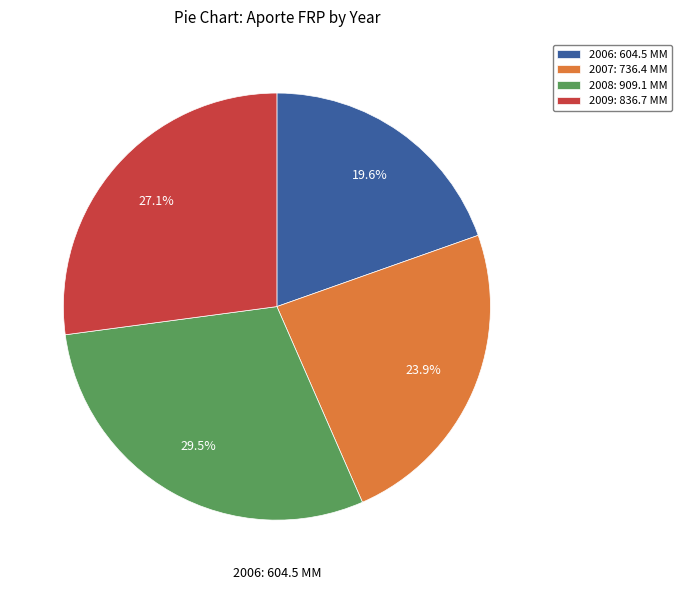

Is there a majority slice in this chart?

No